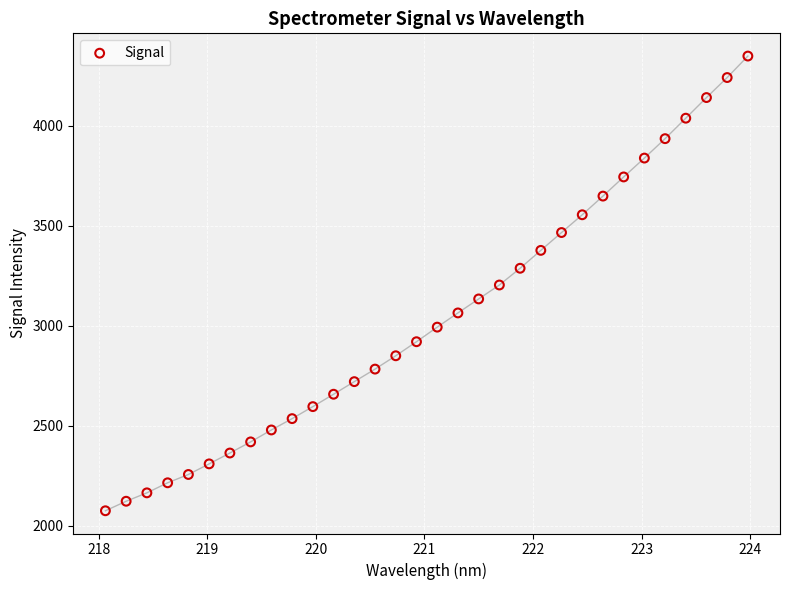

What is the range of X values (max minus min)?

5.9